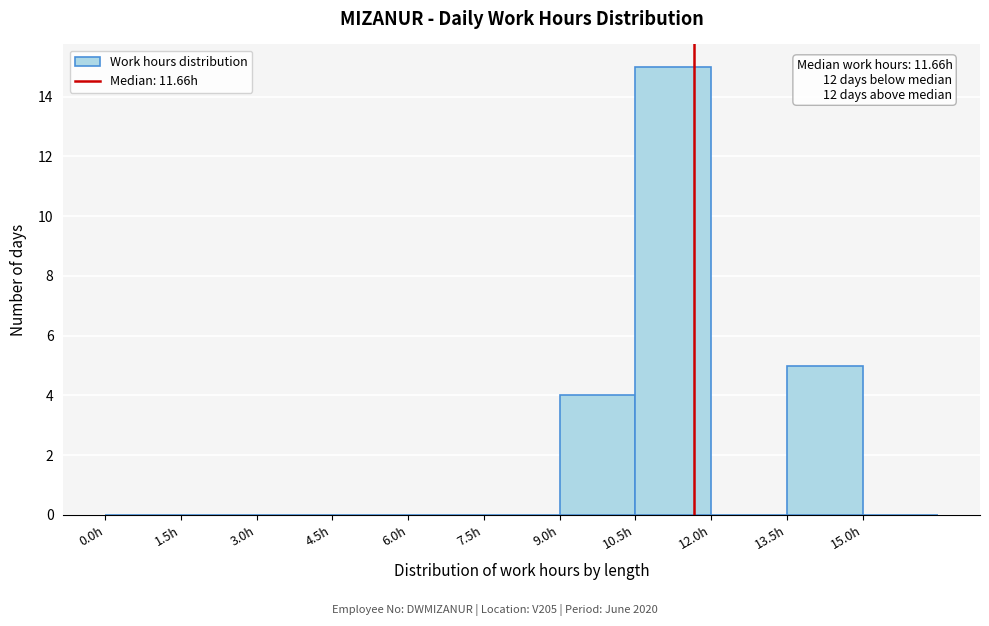

Which range on the x-axis has the tallest bar?

10.5 to 12.0